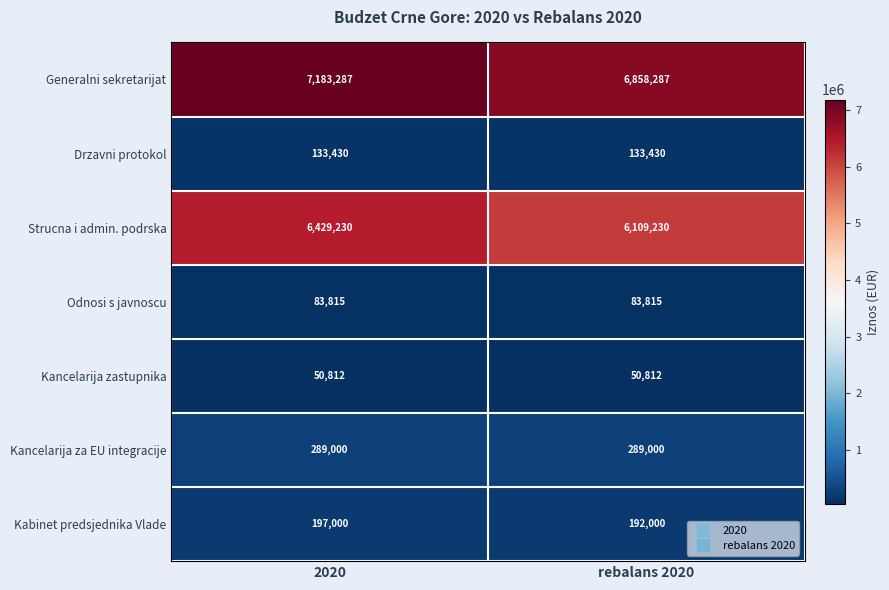

What is the sum of the Kabinet predsjednika Vlade values at 2020 and rebalans 2020?

389000